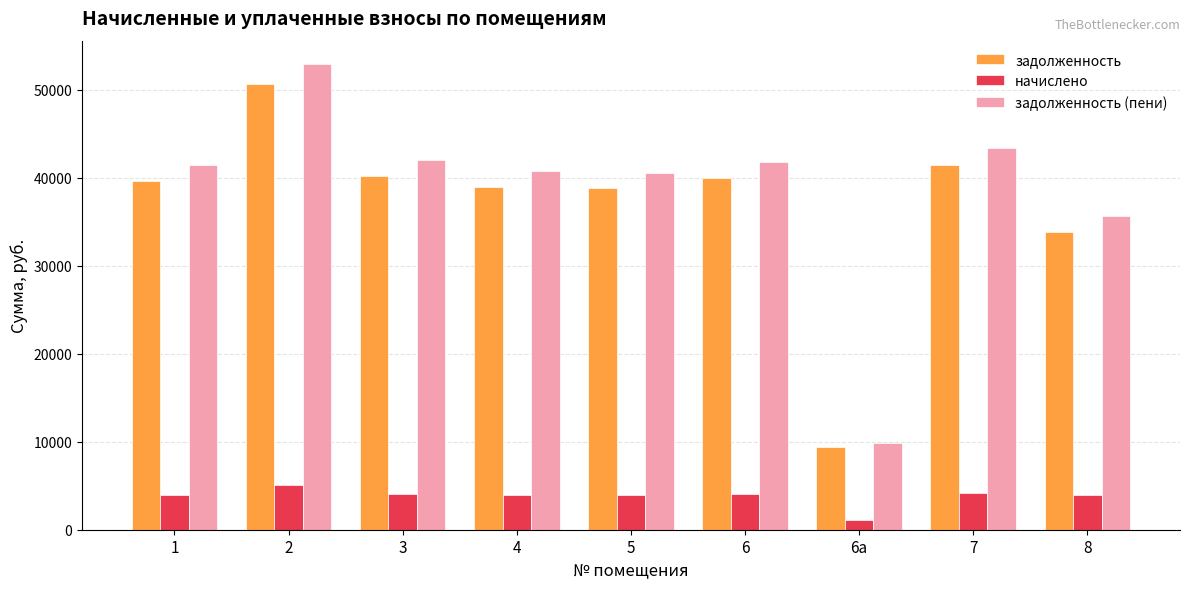

True or false: начислено has a value of 3926.3 at 4.

True